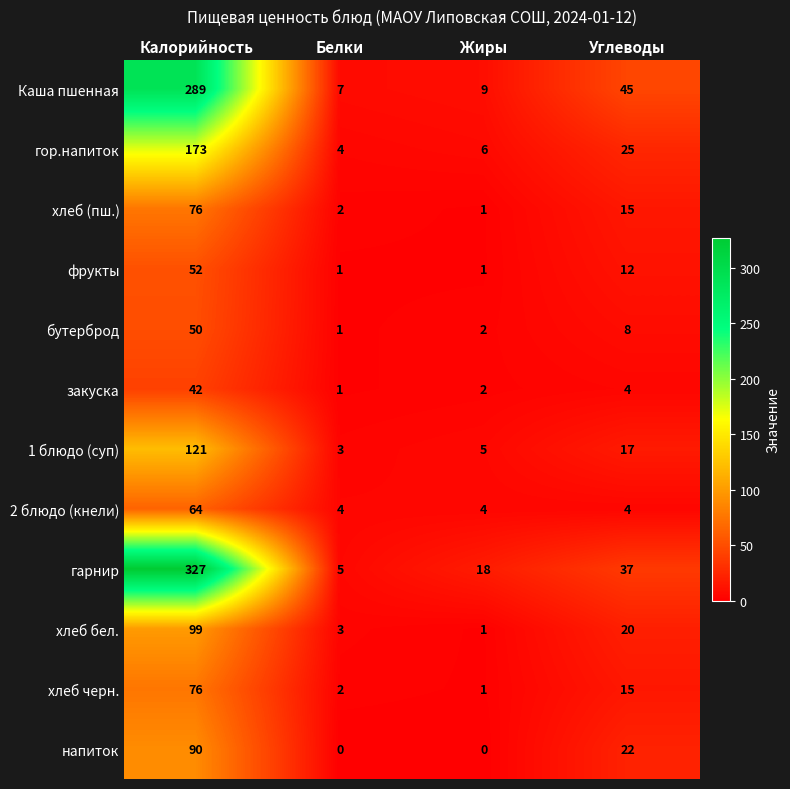

How many distinct data groups are displayed?

12